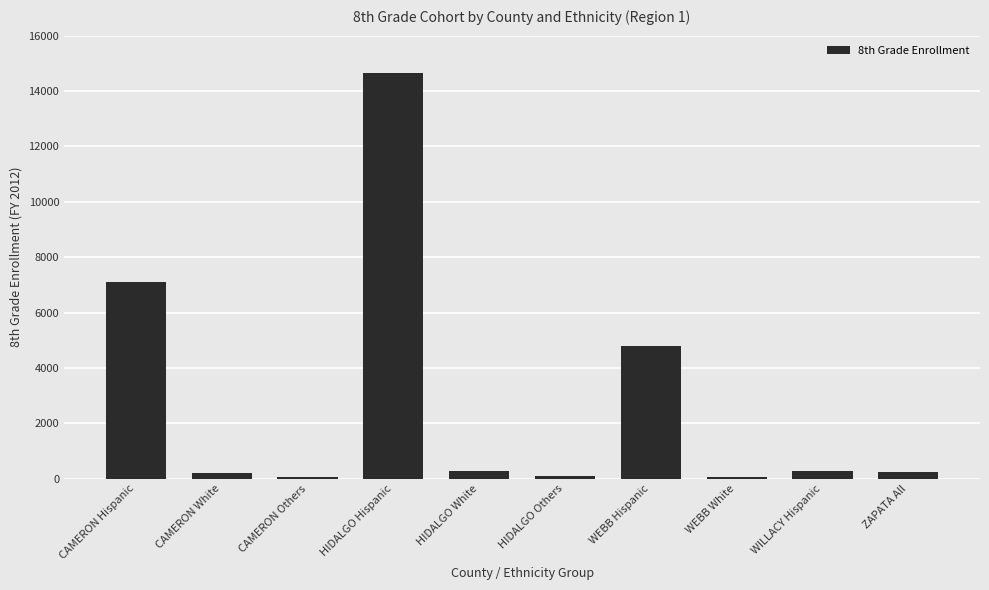

True or false: the data shows 14638 at HIDALGO Hispanic.

True